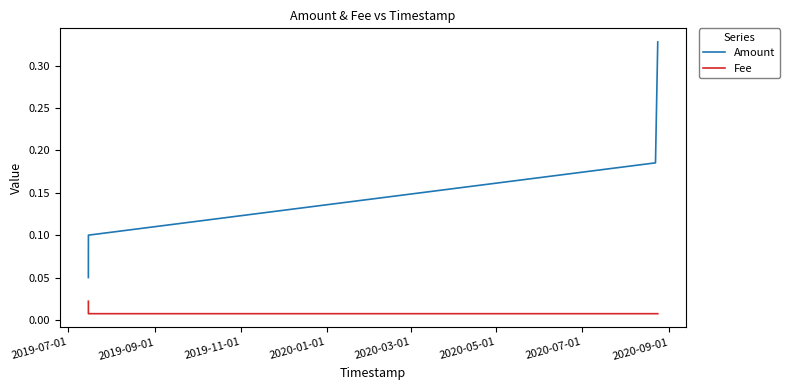

True or false: Amount and Fee cross at least once.

False